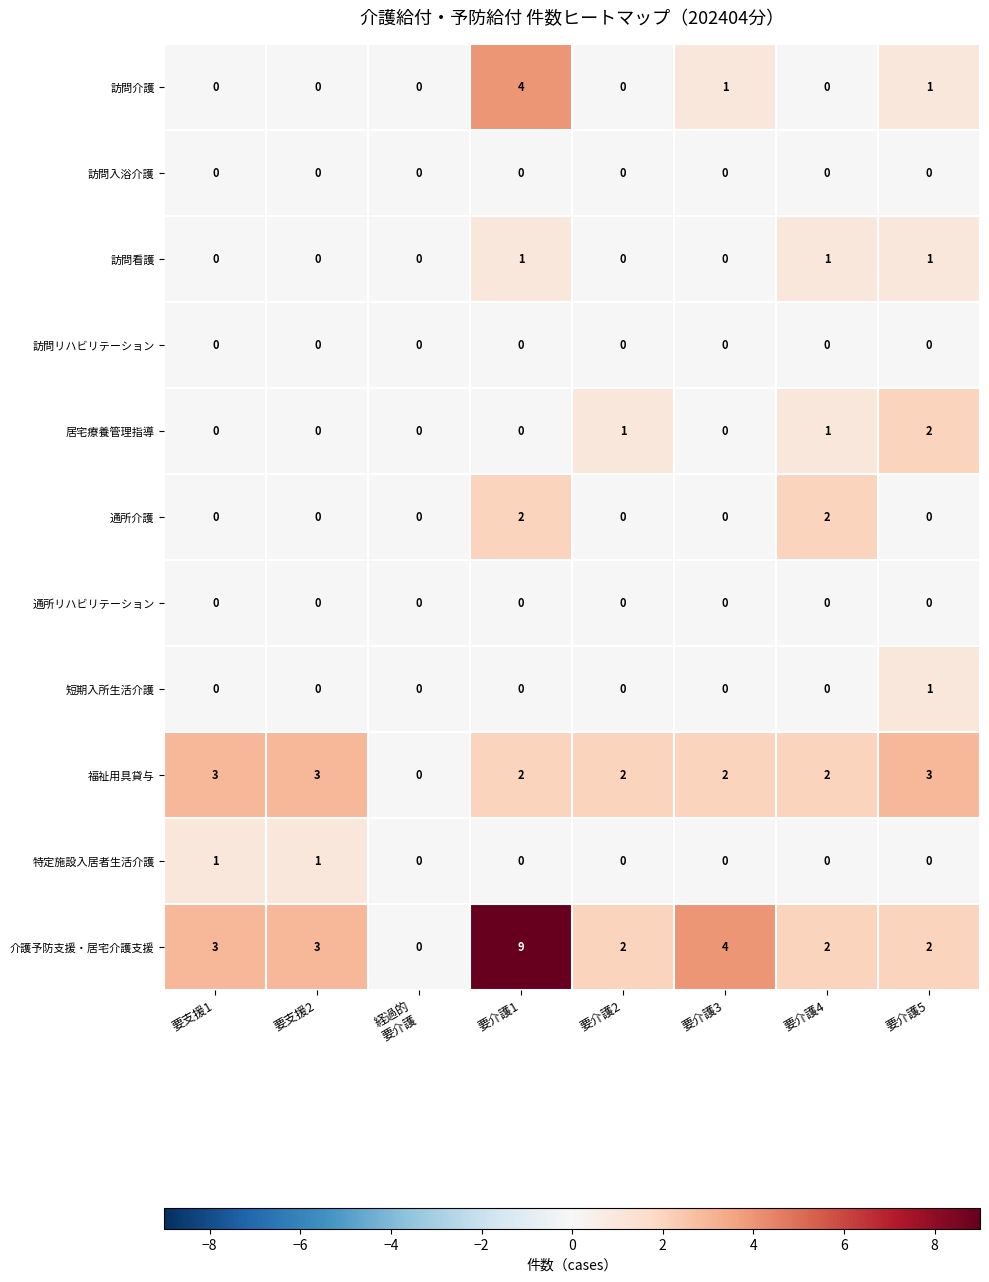

Count the 短期入所生活介護 values in the range 0 to 1.

8